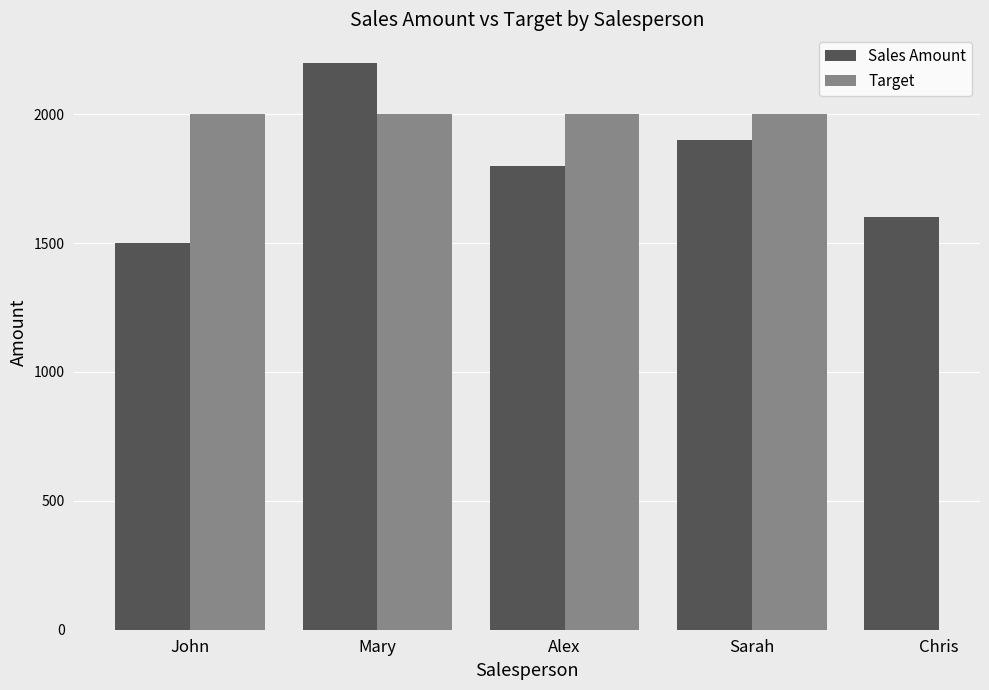

Where does the data first go above 1800?

Mary